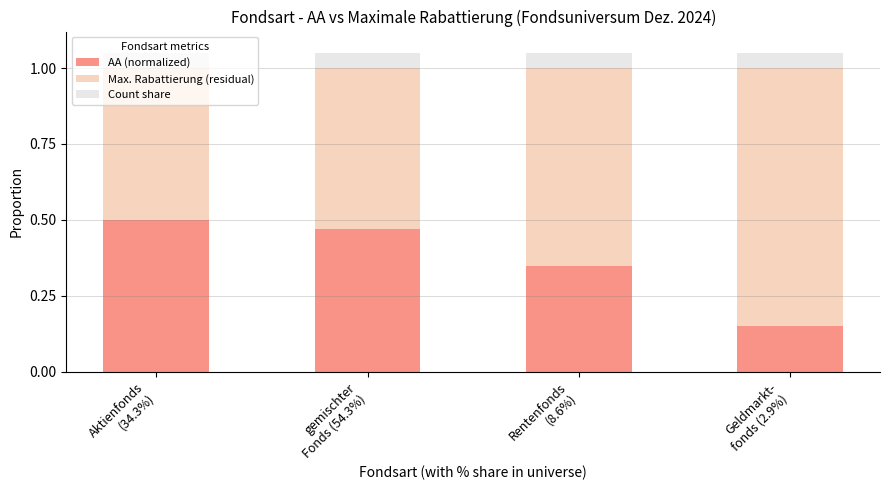

Count the AA (normalized) values in the range 0 to 1.

4